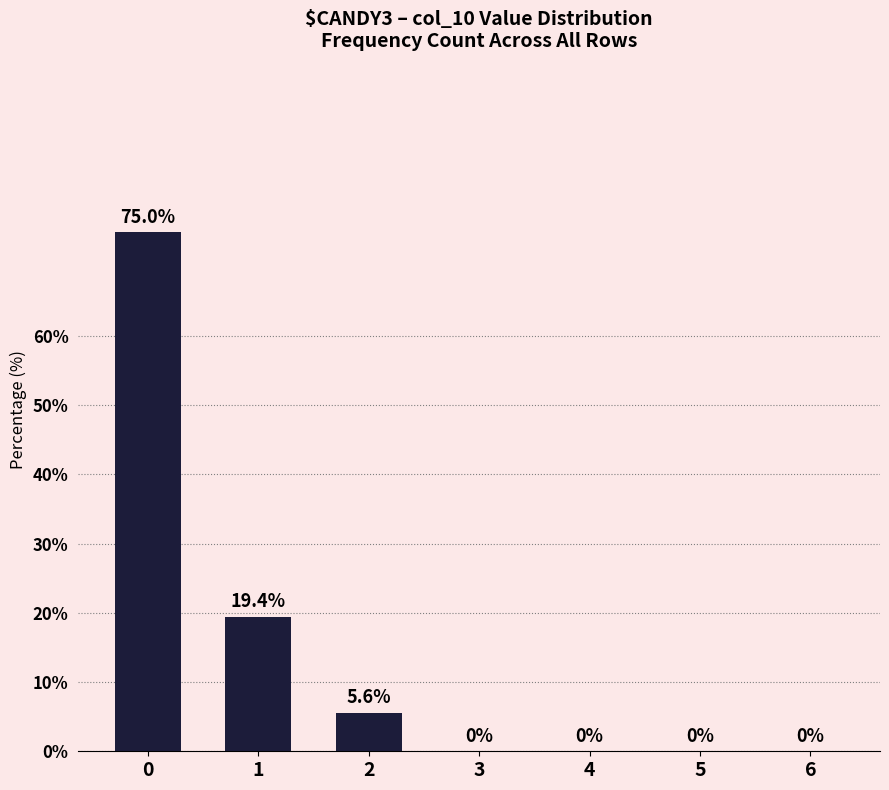

Which has a higher value, 1 or 6?

1